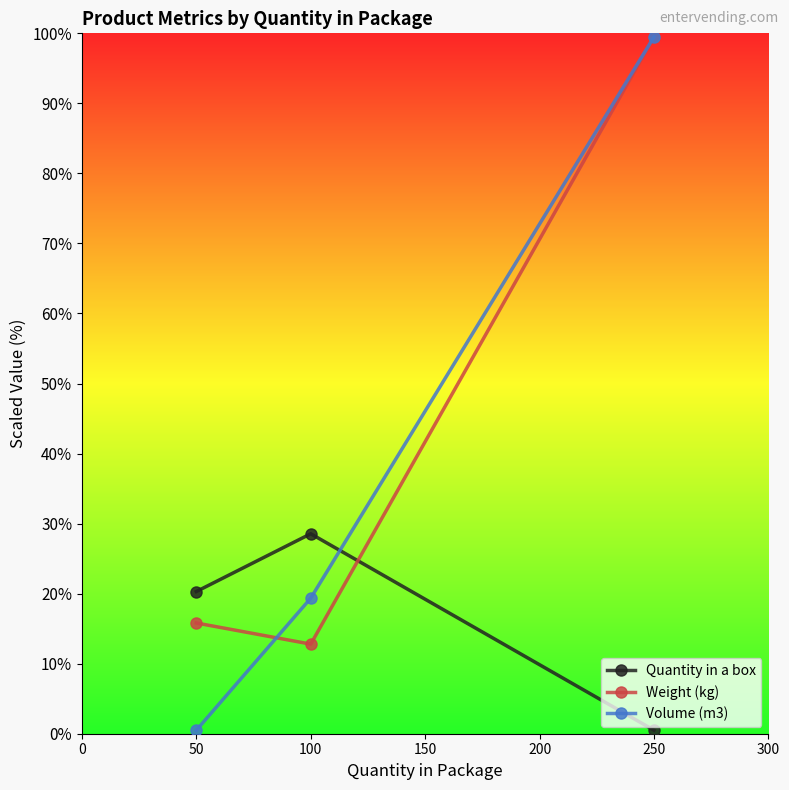

What is the minimum value for Quantity in a box?

0.5